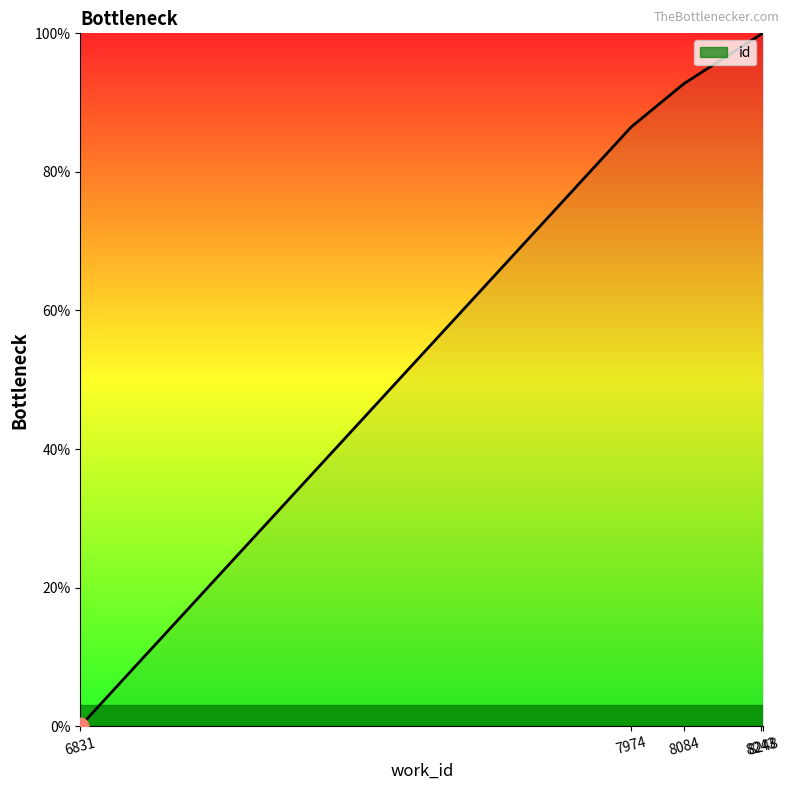

At which label is the value closest to 50?

7974